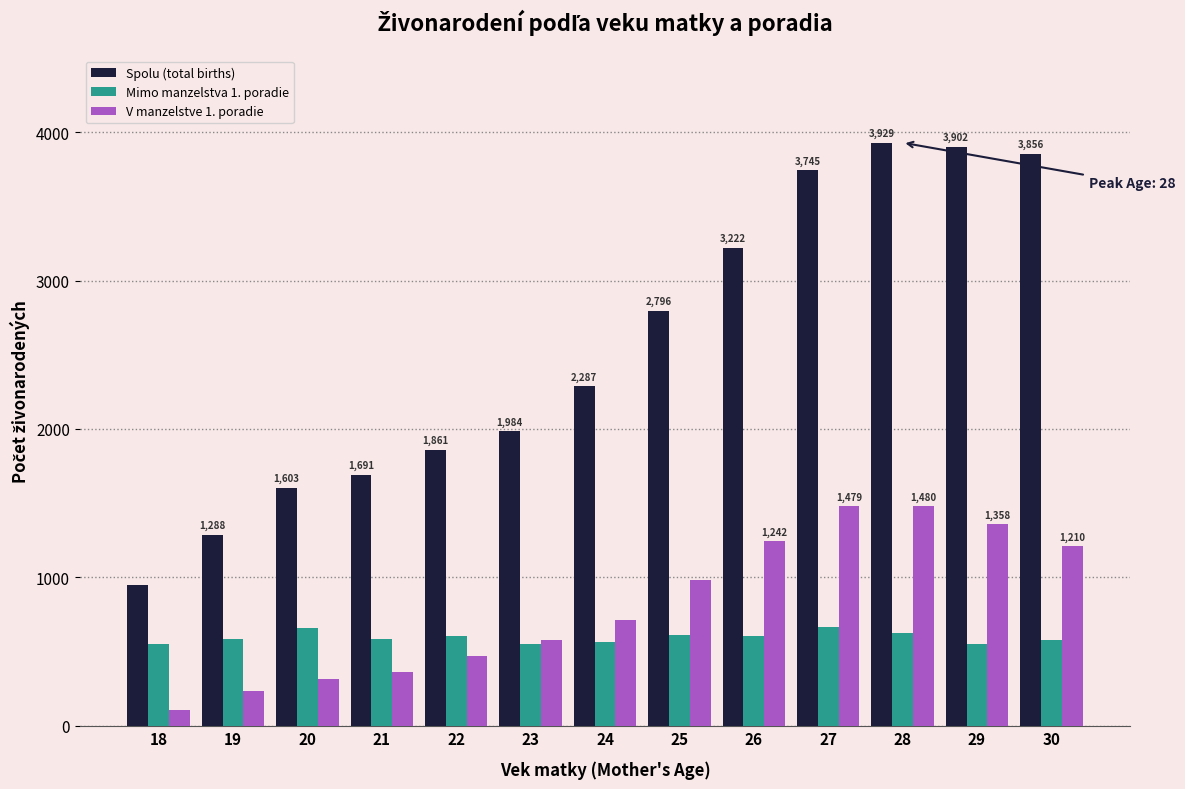

How many data points in Mimo manzelstva 1. poradie are less than 586?

6